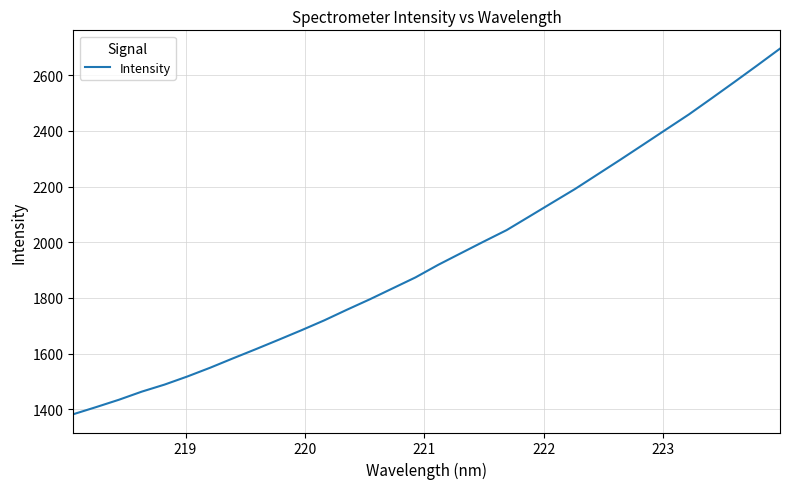

What is the difference between the maximum and minimum values?

1313.6